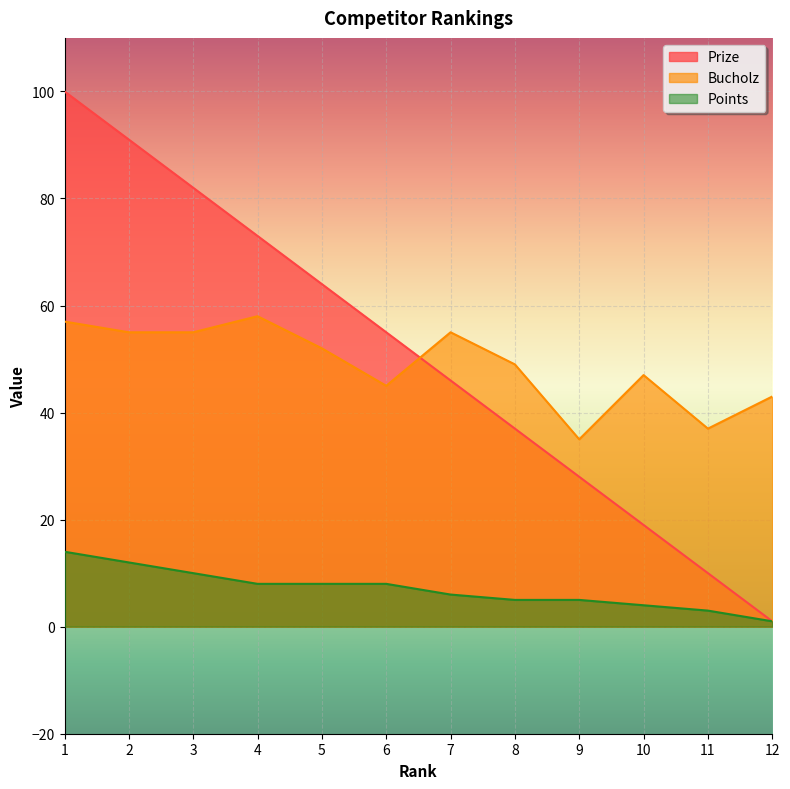

What is the difference between the maximum and minimum values in the Bucholz series?

23